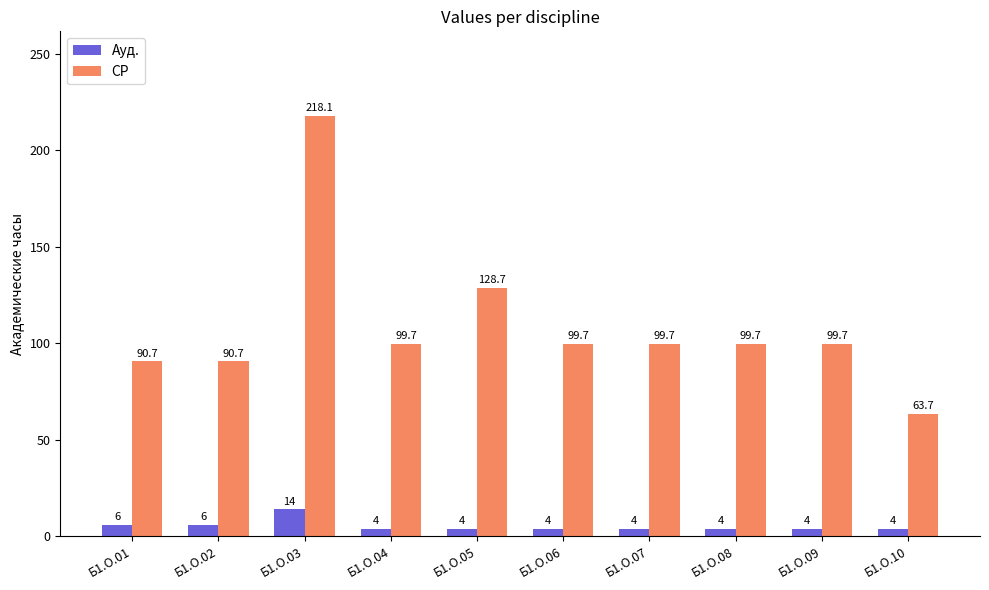

How many groups of bars are there?

10